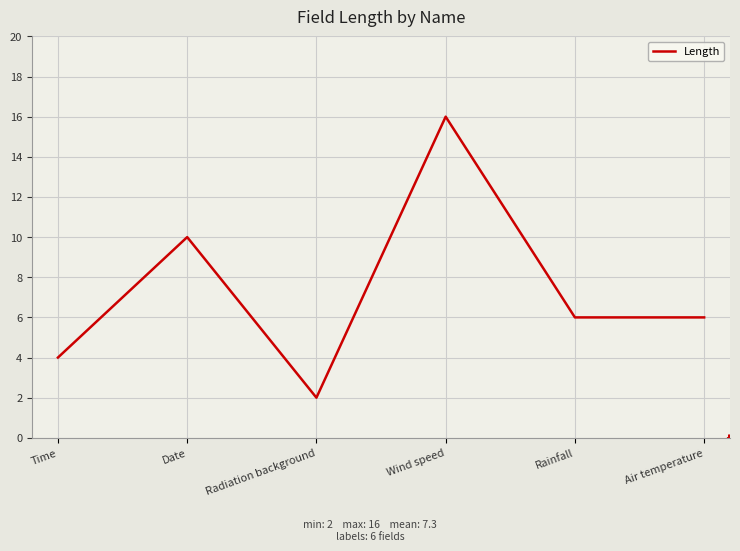

Between Radiation background and Wind speed, which is larger?

Wind speed